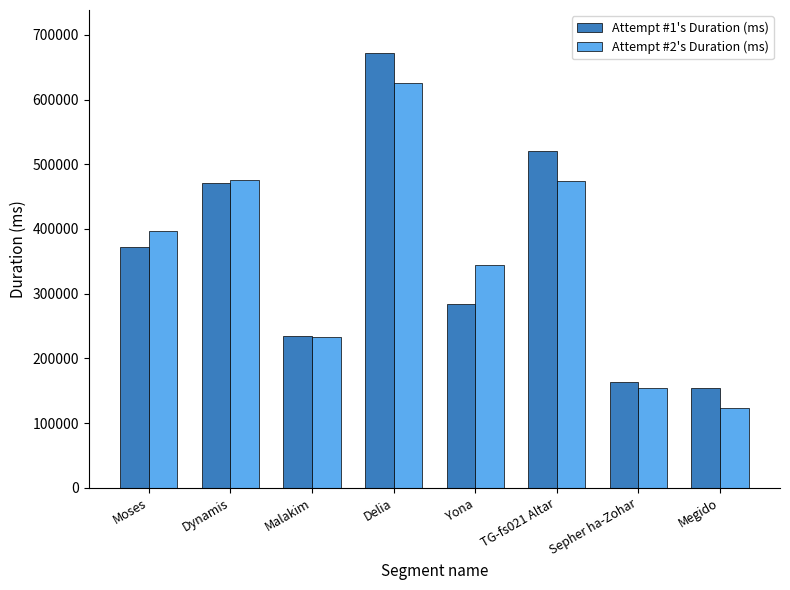

Which category has the lowest value across all series?

Megido